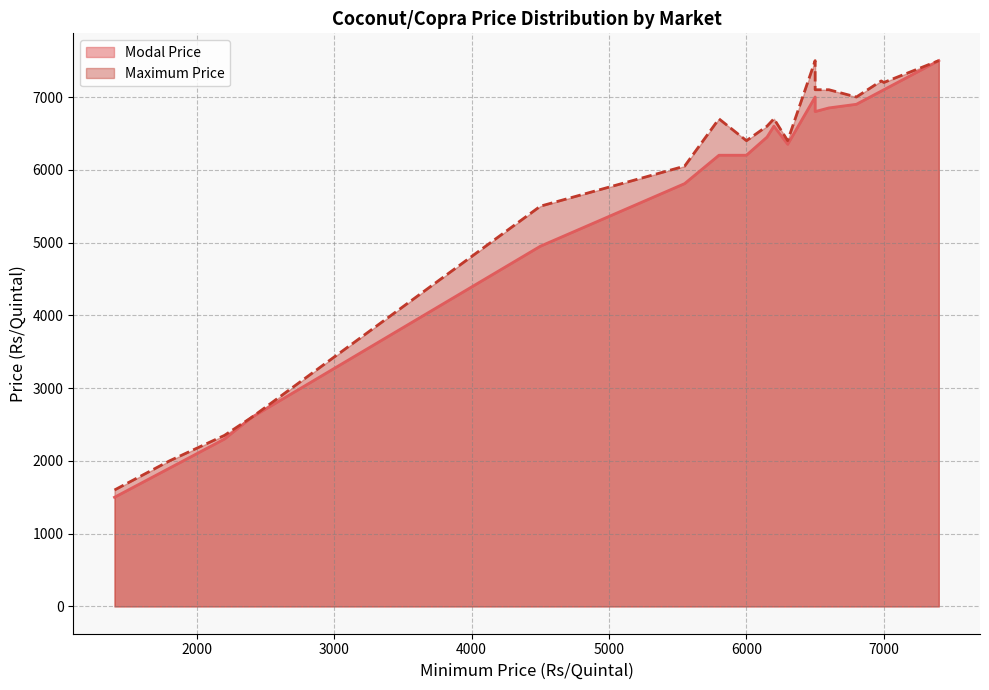

Reading left to right, transcribe all the data shown in this chart.

Modal Price: Kuthuparambu=2600	Mukkom=1500	Palayam=2300	Ranniangadi=1900	Tiptur=6600	Tumkur(Copra)=6450	Tumkur(other)=4950	Kuthuparambu(COPRA)=6200	Neeleswaram=6900	Taliparamba=6200	Thodupuzha=7500	Attur=6800	Gobichettipalayam=7081	Namagiripettai=6850	Namakkal=6350	Pongalur=7000	Rasipuram=6850	Senjeri=7100	Vellore=5810
Maximum Price: Kuthuparambu=2600	Mukkom=1600	Palayam=2350	Ranniangadi=2000	Tiptur=6701	Tumkur(Copra)=6600	Tumkur(other)=5500	Kuthuparambu(COPRA)=6700	Neeleswaram=7000	Taliparamba=6400	Thodupuzha=7500	Attur=7100	Gobichettipalayam=7221	Namagiripettai=7100	Namakkal=6400	Pongalur=7500	Rasipuram=7100	Senjeri=7200	Vellore=6050